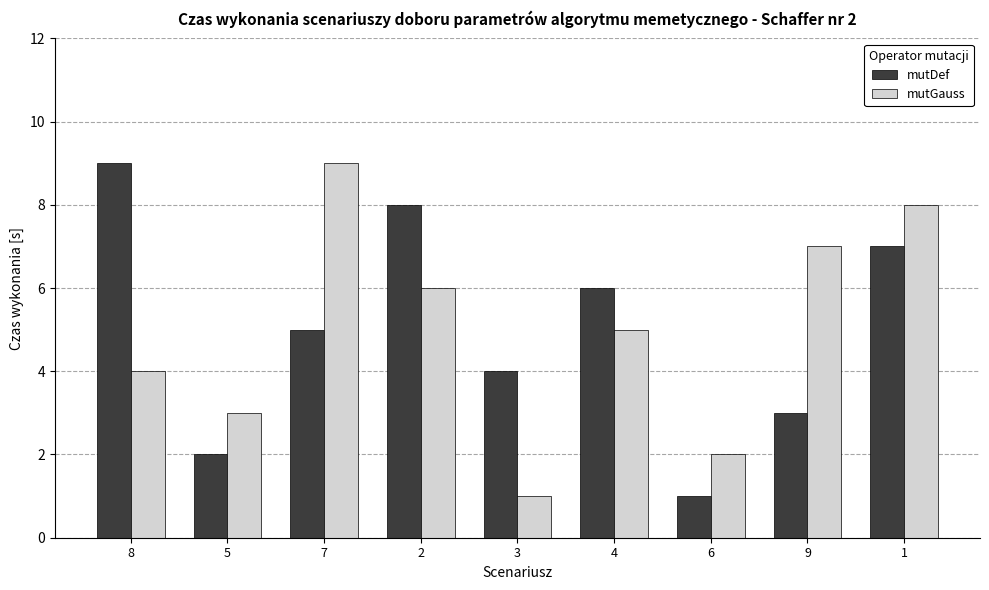

True or false: mutGauss has a value of 2 at 6.

True